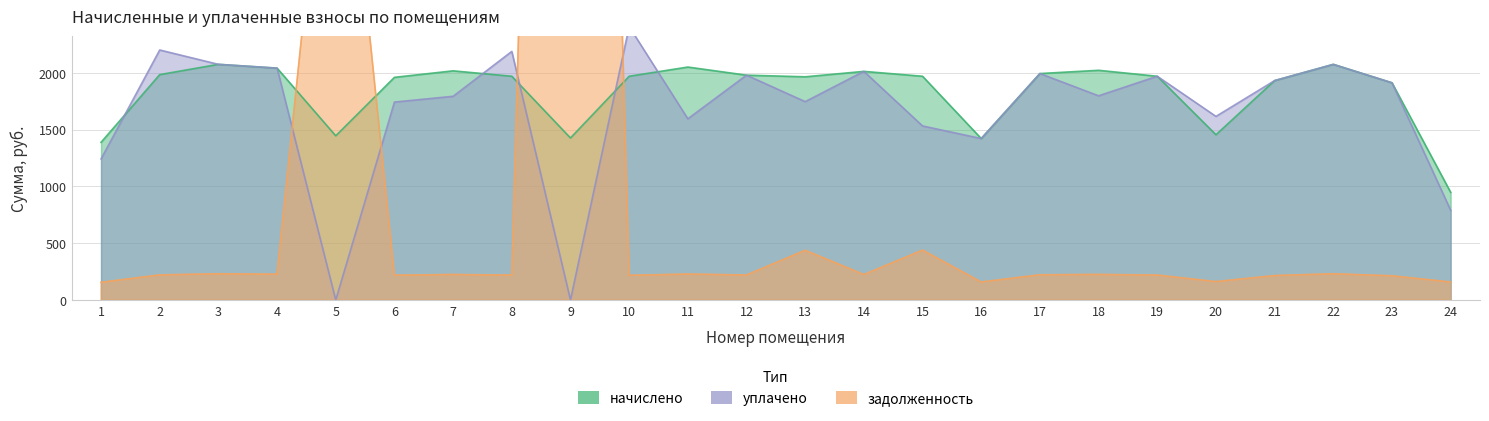

Rank the series by their average value, from lowest to highest.

задолженность, уплачено, начислено